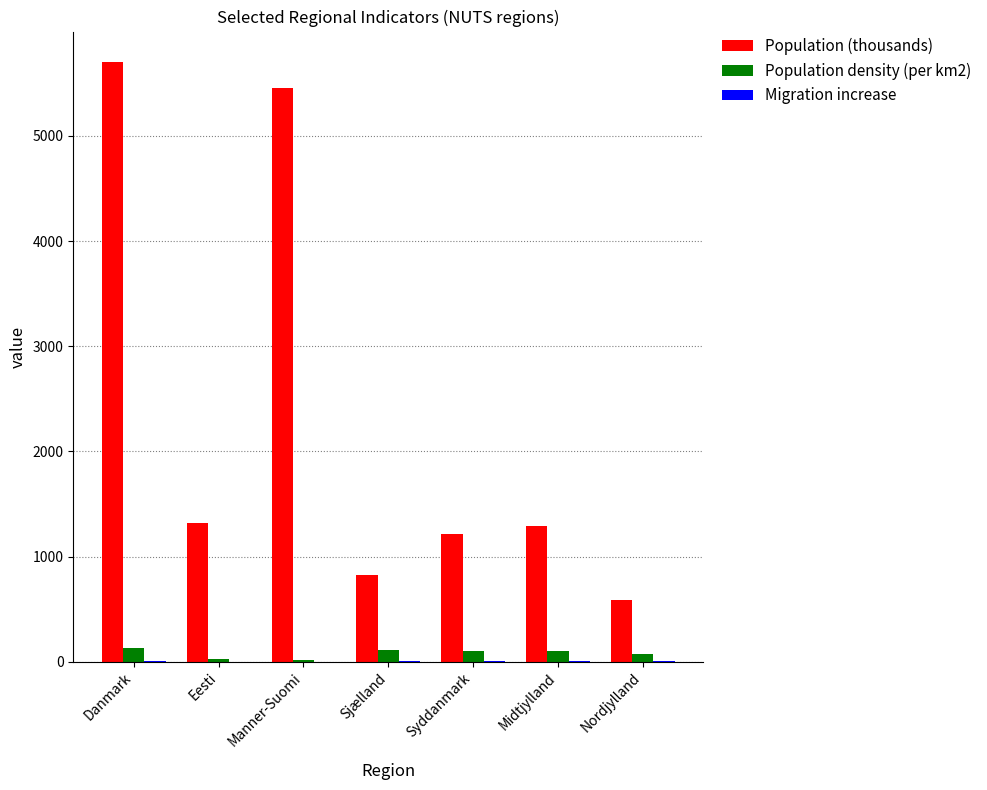

What is the spread (max minus min) of values at Syddanmark?

1206.5